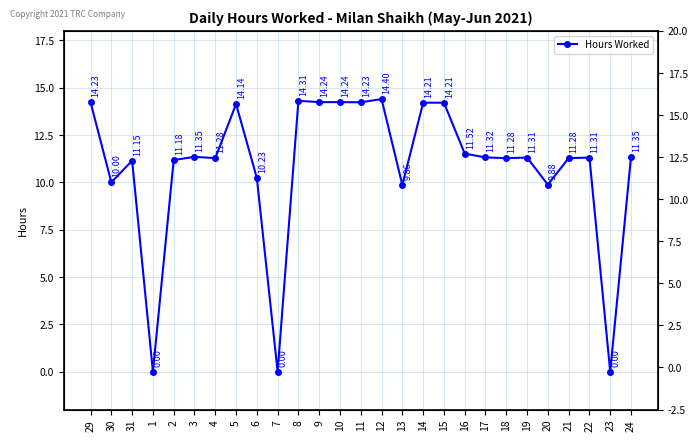

How many distinct data groups are displayed?

1